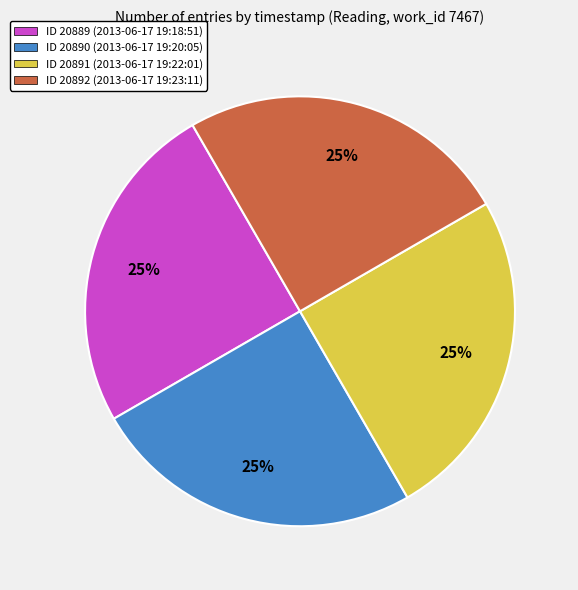

How many segments does this pie chart have?

4